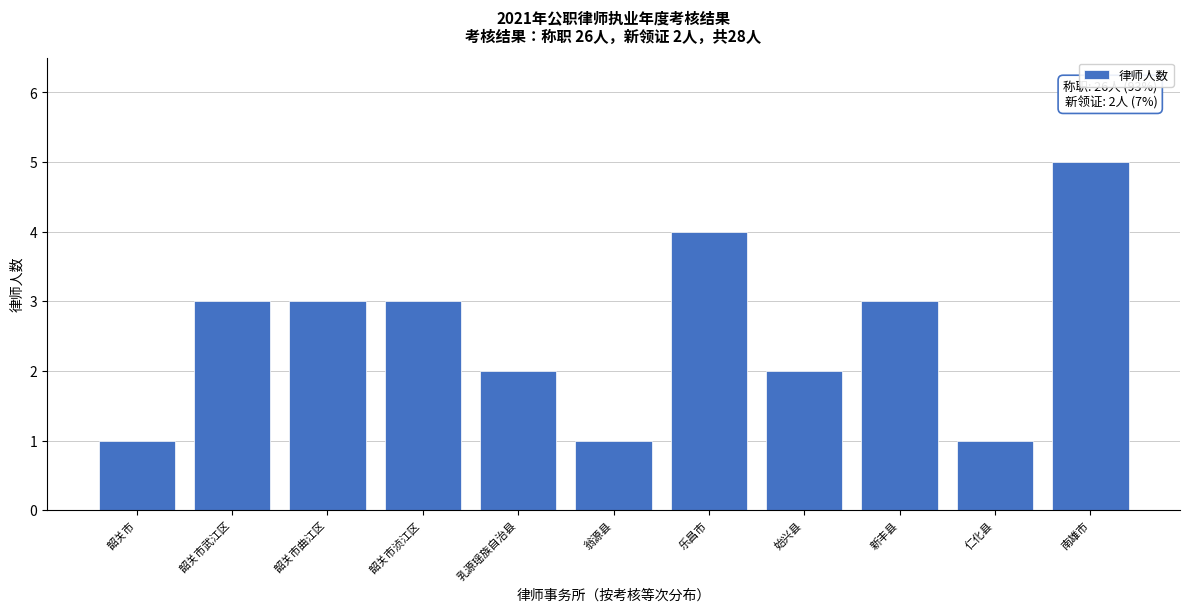

Reading left to right, extract all data points from this chart.

1	3	3	3	2	1	4	2	3	1	5